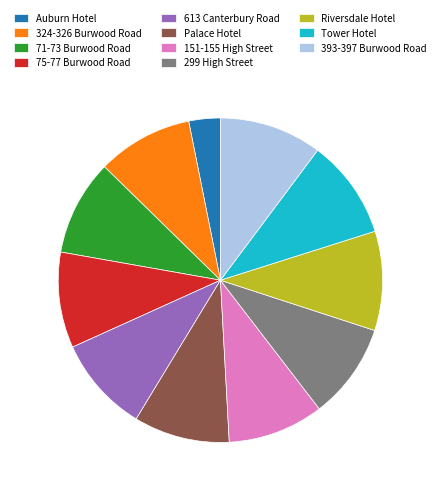

The Auburn Hotel slice represents 3% of the pie. True or false?

True